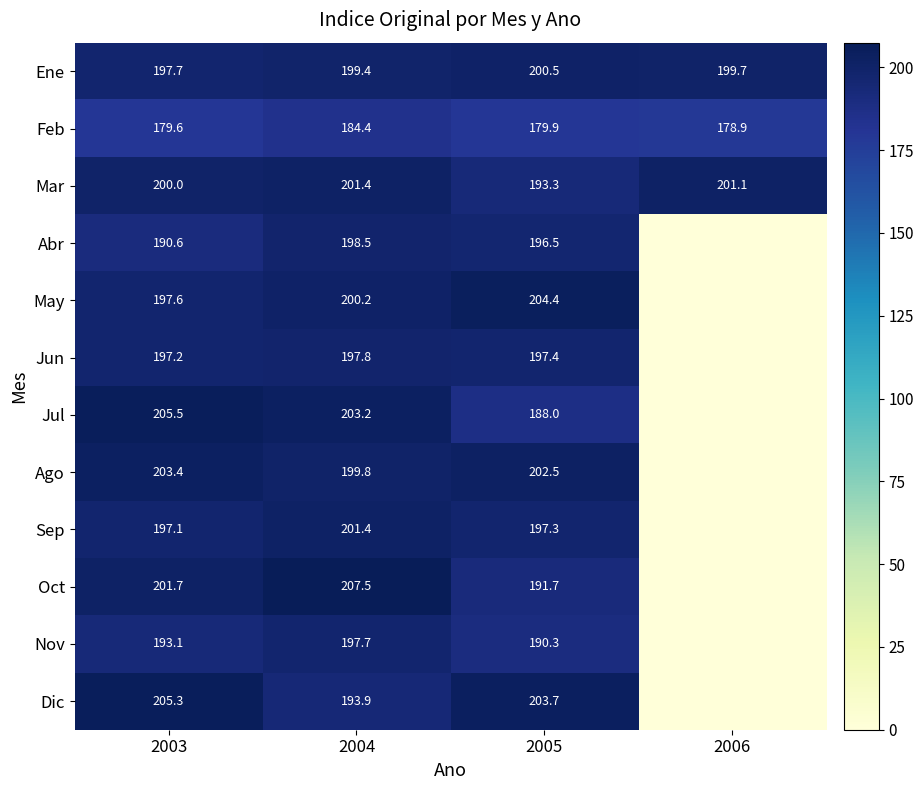

At which category does the chart reach its minimum across all series?

2006